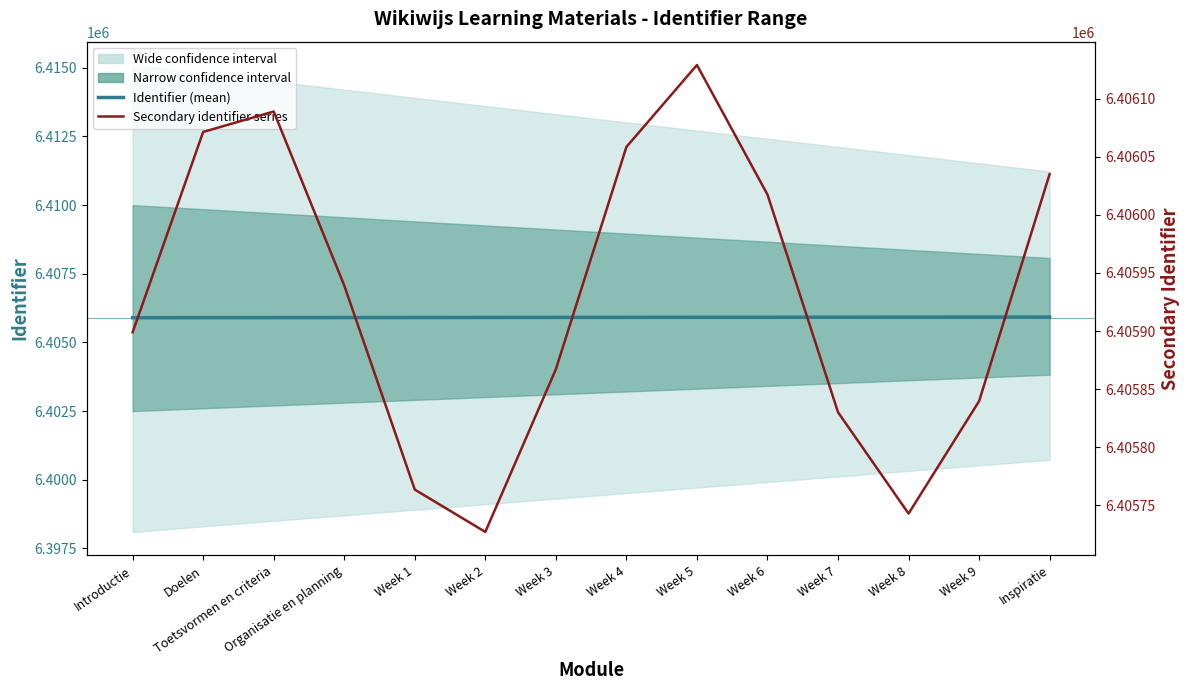

True or false: Secondary identifier series and Identifier (mean) cross at least once.

True